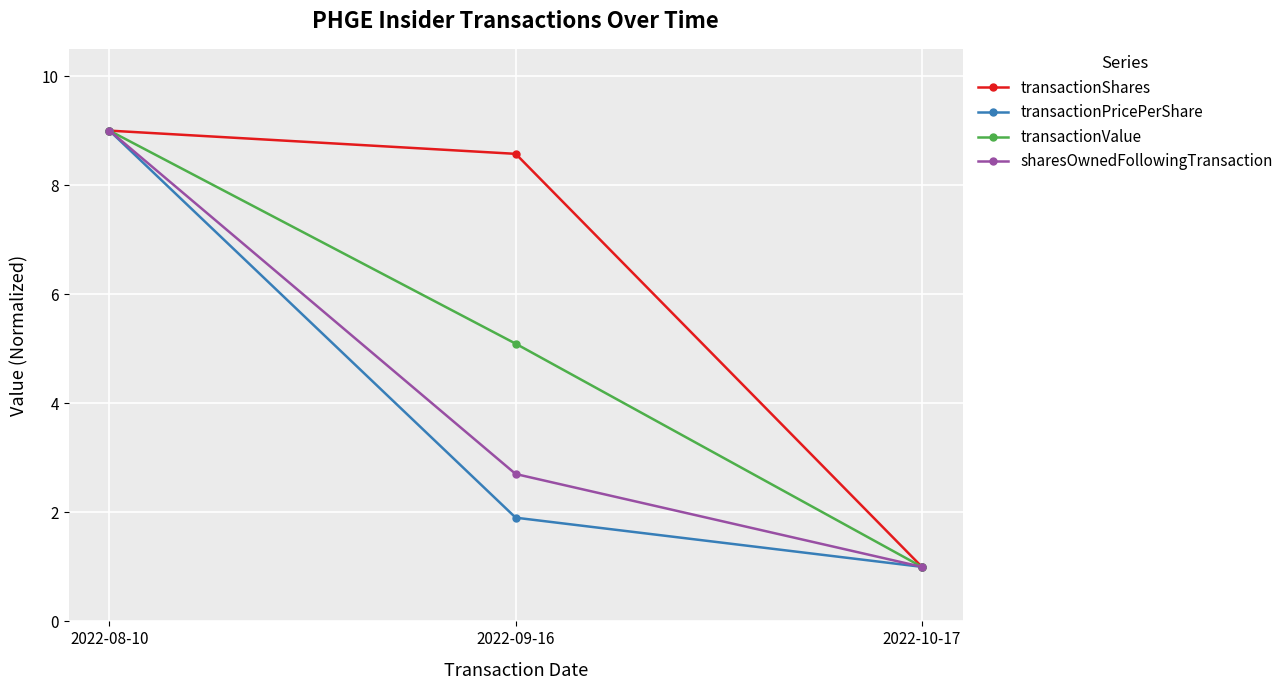

Is it true that transactionShares equals 12.9 at 2022-08-10?

False